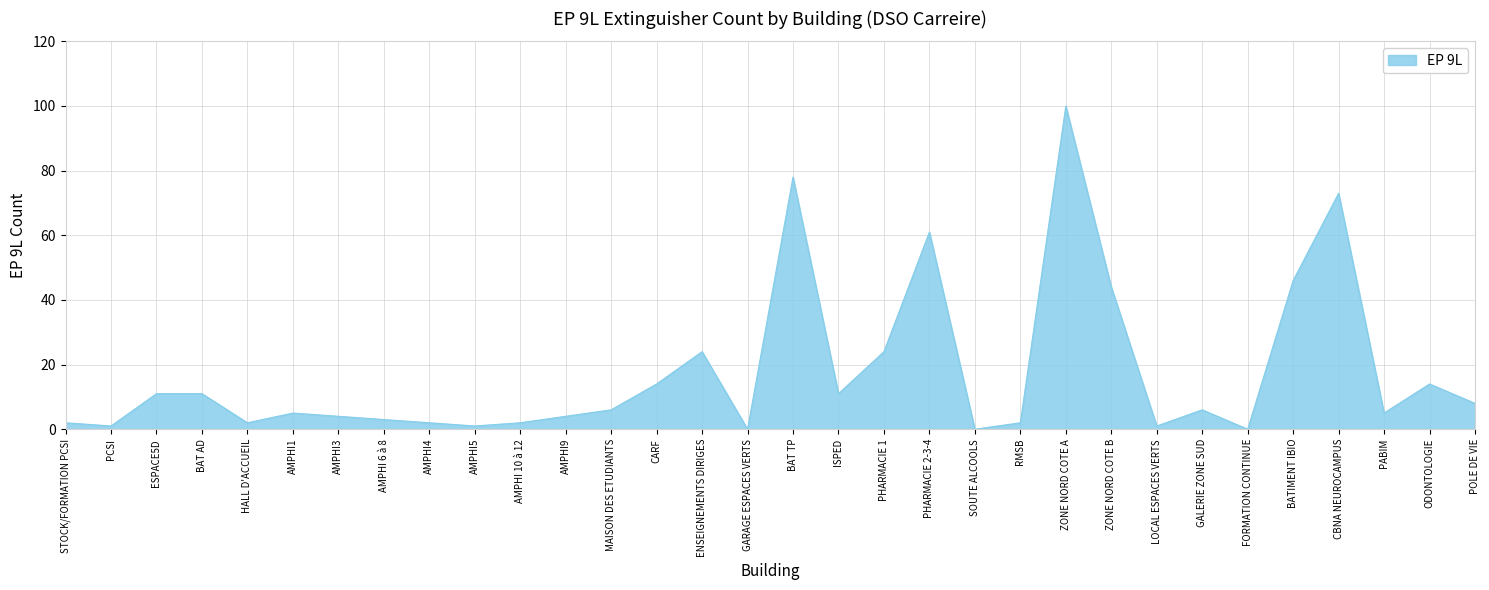

What is the change in value from BAT AD to ZONE NORD COTE A?

+89